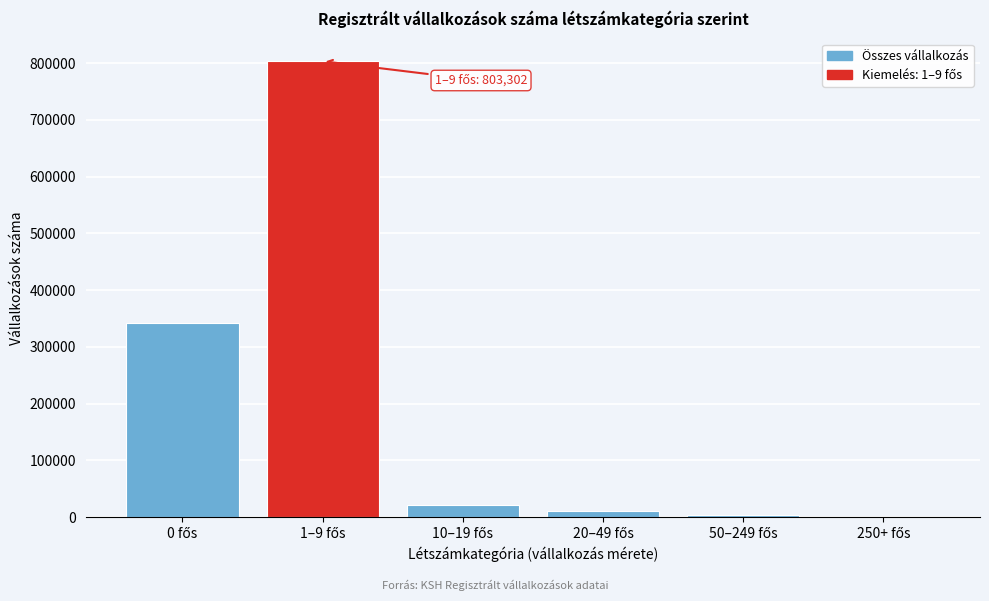

What is the maximum value shown in the chart?

803302